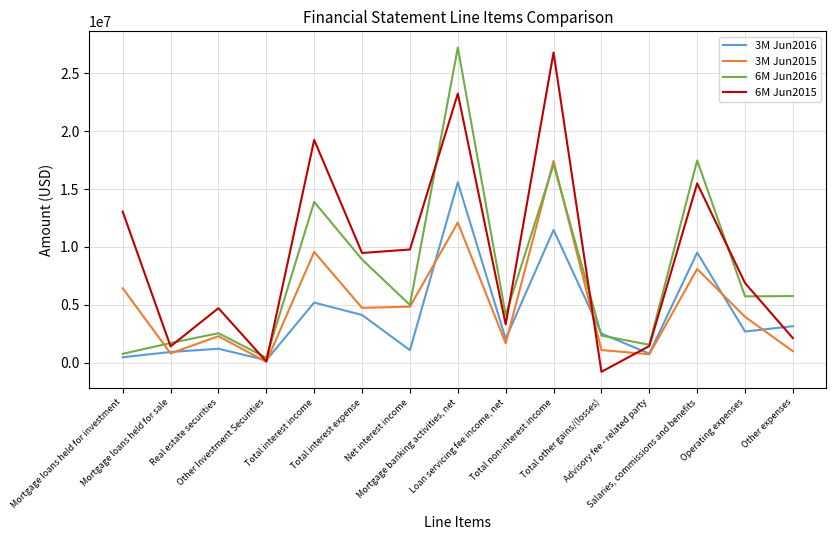

Is it true that 6M Jun2016 equals 18695329 at Total interest income?

False